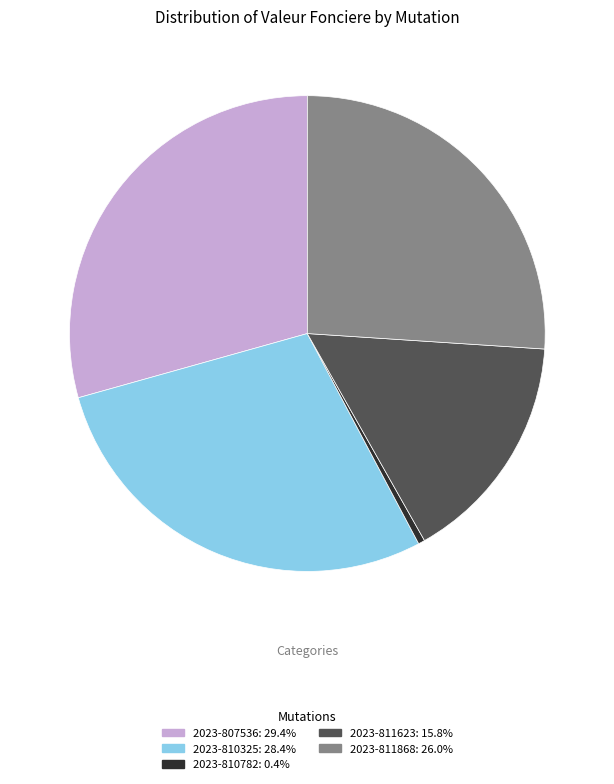

Rank the categories by value from highest to lowest.

2023-807536, 2023-810325, 2023-811868, 2023-811623, 2023-810782